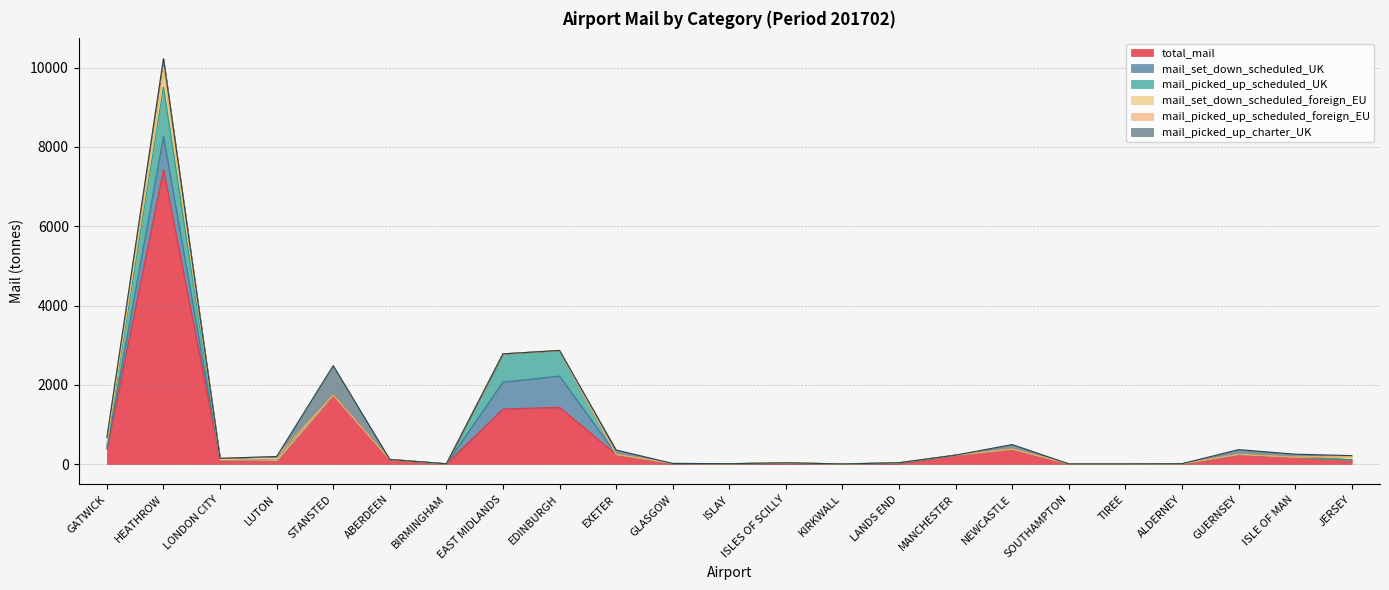

Reading left to right, what are all the values shown in this chart?

total_mail: 381.2	7429.9	118.1	95.1	1743.0	116.1	6.5	1389.9	1433.3	244.4	8.0	5.0	16.0	1.7	17.0	224.3	380.1	2.4	2.5	4.8	237.8	176.1	106.5
mail_set_down_scheduled_UK: 22.4	836.8	0.0	0.0	0.0	0.0	0.0	678.3	786.8	0.0	2.0	3.3	8.9	0.6	9.8	0.3	0.0	2.4	2.3	3.1	1.8	0.0	0.0
mail_picked_up_scheduled_UK: 88.4	1244.5	0.0	0.0	0.0	0.1	0.0	711.6	643.1	0.0	6.0	1.8	7.1	1.2	7.2	0.0	0.0	0.0	0.3	1.7	3.6	0.0	0.0
mail_set_down_scheduled_foreign_EU: 34.8	395.3	0.0	0.0	0.0	0.0	0.0	0.0	2.2	0.0	0.0	0.0	0.0	0.0	0.0	0.5	0.0	0.0	0.0	0.0	0.0	0.0	78.4
mail_picked_up_scheduled_foreign_EU: 140.3	319.9	27.0	95.1	0.0	0.0	0.8	0.0	1.3	0.0	0.0	0.0	0.0	0.0	0.0	0.5	0.0	0.0	0.0	0.0	0.0	0.0	28.1
mail_picked_up_charter_UK: 1.6	0.0	0.0	0.0	740.6	0.0	0.0	0.0	0.0	110.4	0.0	0.0	0.0	0.0	0.0	0.0	112.9	0.0	0.0	0.0	121.8	74.2	0.0